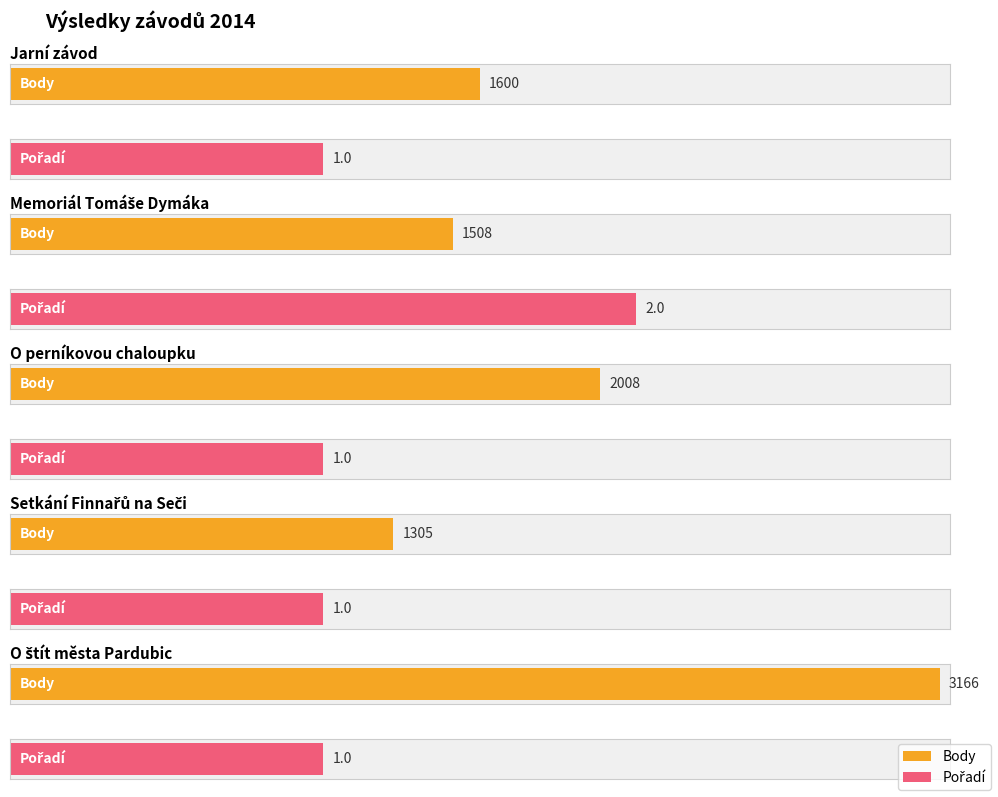

Reading right to left, extract all data points from this chart.

Body: O štít města Pardubic=3166	Setkání Finnařů na Seči=1305	O perníkovou chaloupku=2008	Memoriál Tomáše Dymáka=1508	Jarní závod=1600
Pořadí: O štít města Pardubic=1	Setkání Finnařů na Seči=1	O perníkovou chaloupku=1	Memoriál Tomáše Dymáka=2	Jarní závod=1